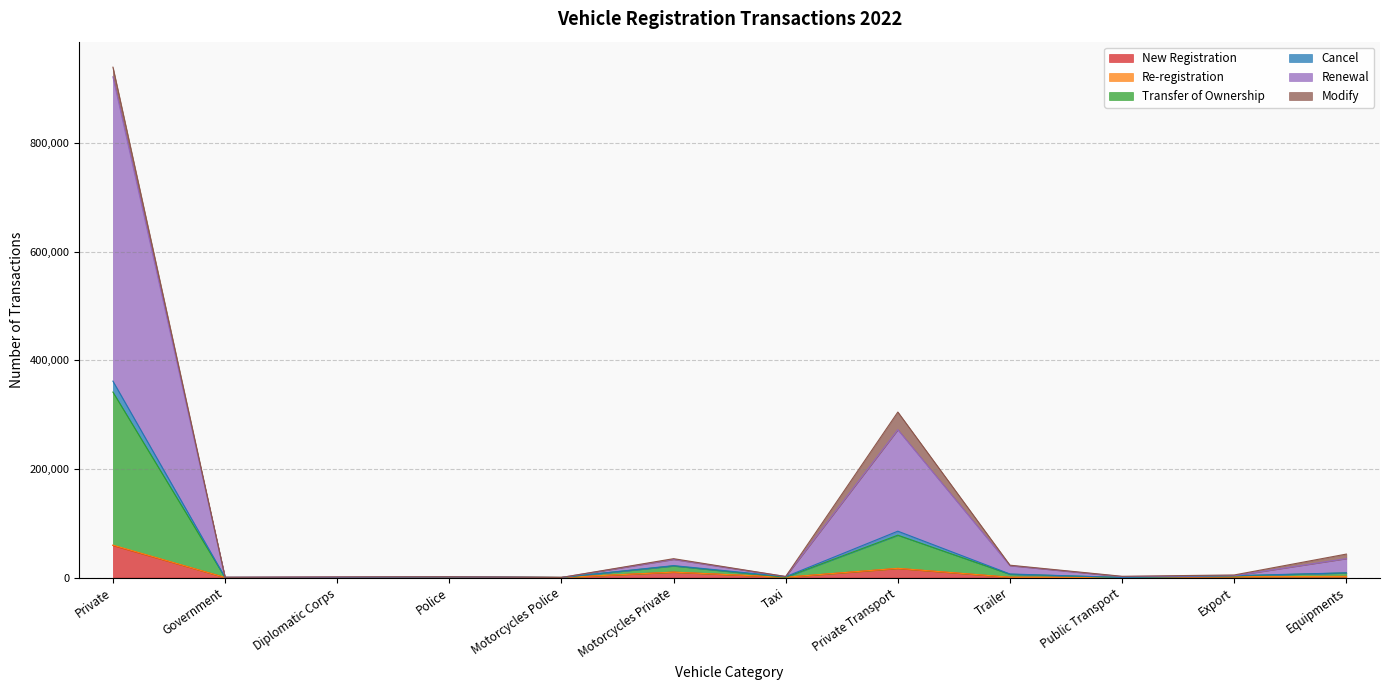

What is the total value across all series at Motorcycles Police?

163